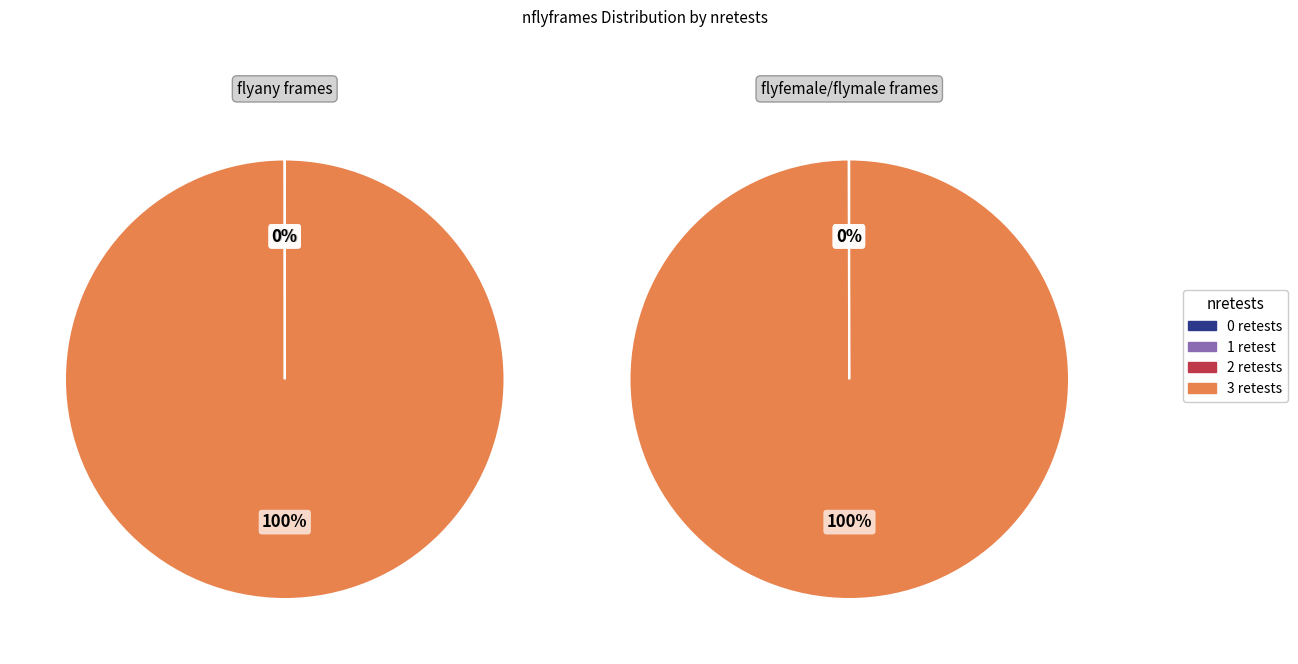

Which has a higher value, nretests_1 or nretests_3?

nretests_3